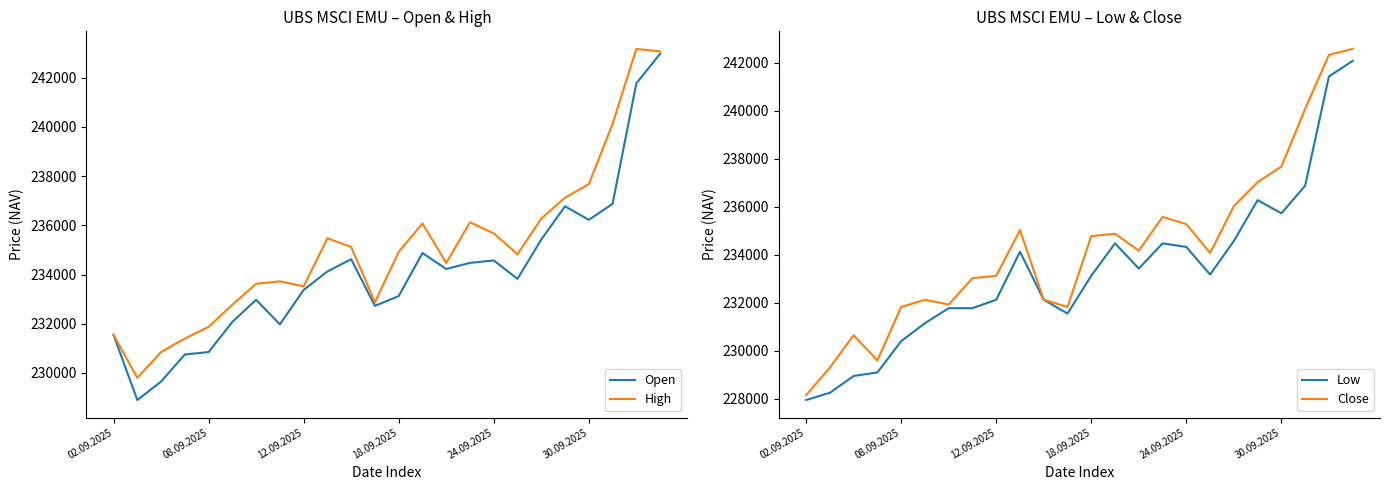

In Low, how many points are lower than both neighbors (excluding endpoints)?

4